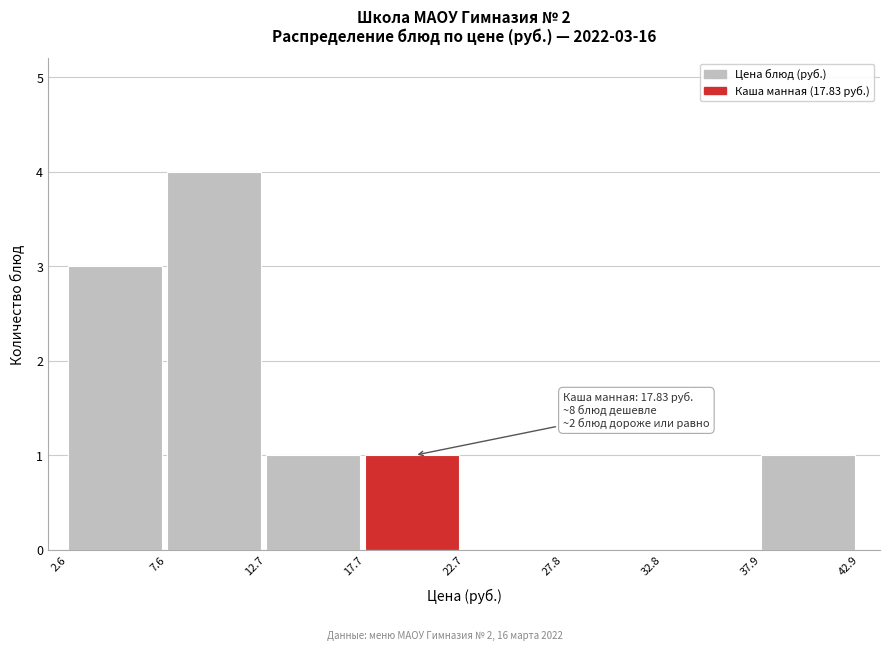

Which range on the x-axis has the tallest bar?

7.6 to 12.7